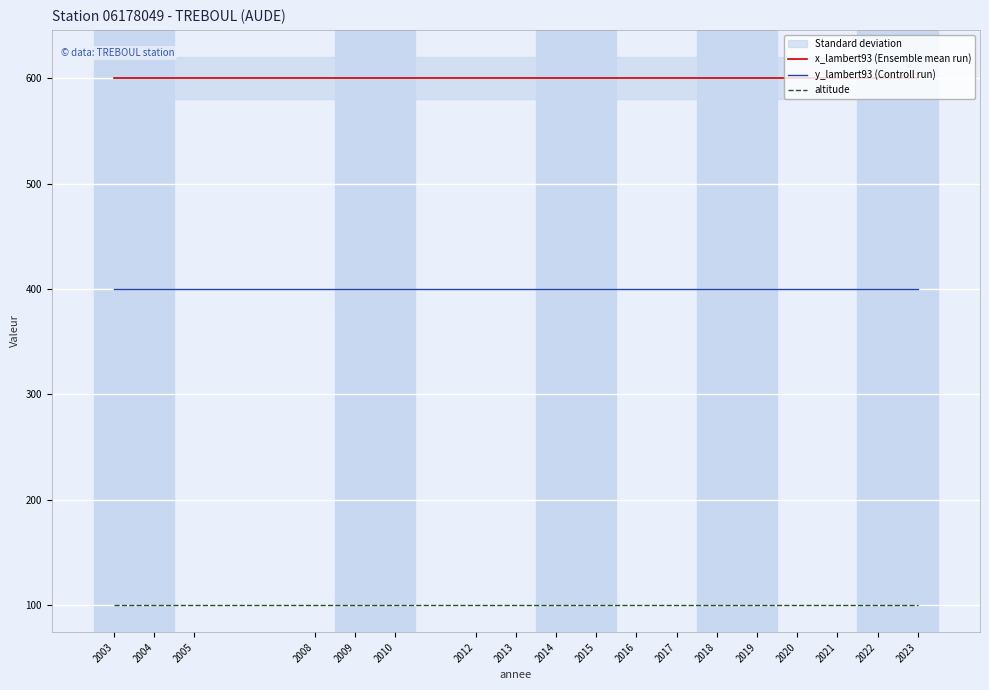

At how many categories does at least one series exceed 567?

18